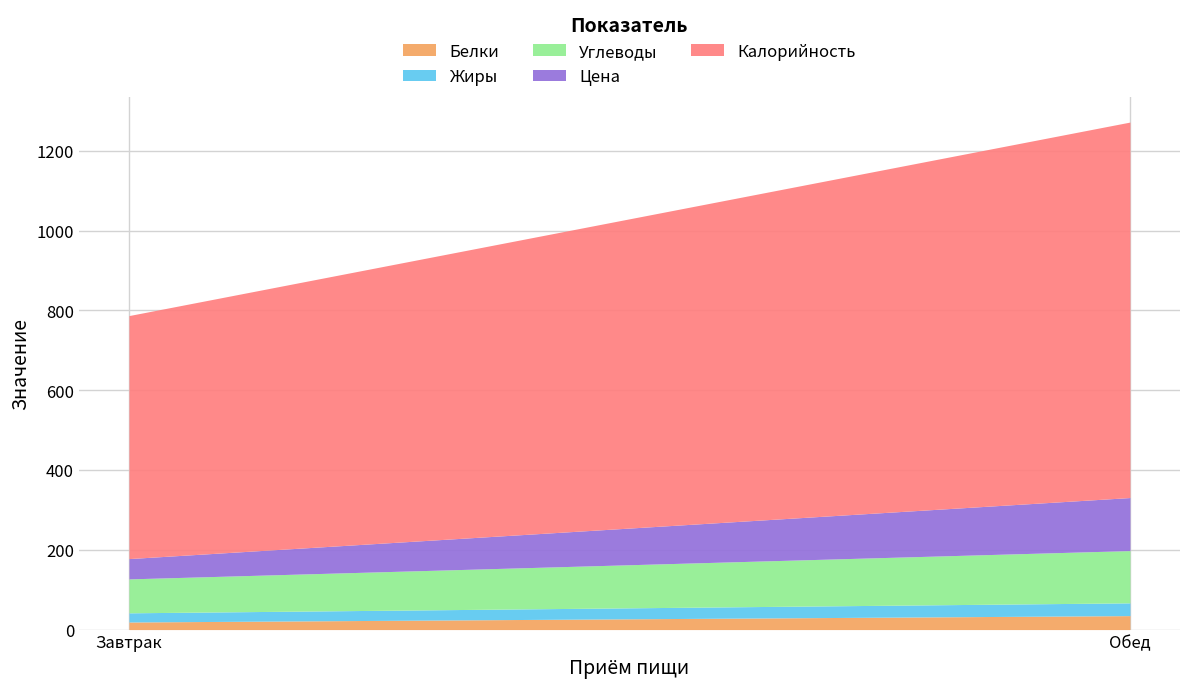

Between Завтрак and Обед, which series saw the biggest shift?

Калорийность